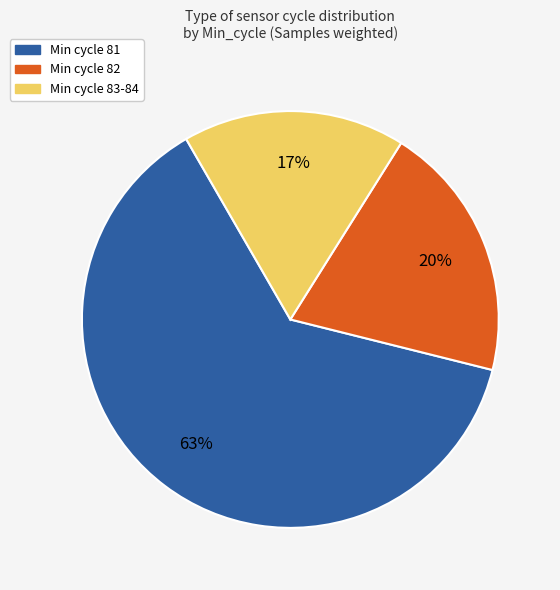

Does any single category account for the majority?

Yes